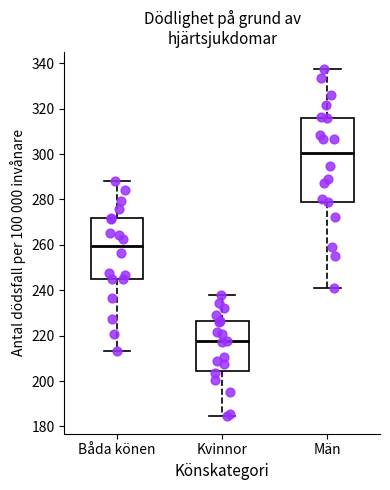

Which box's median line is the highest?

Män